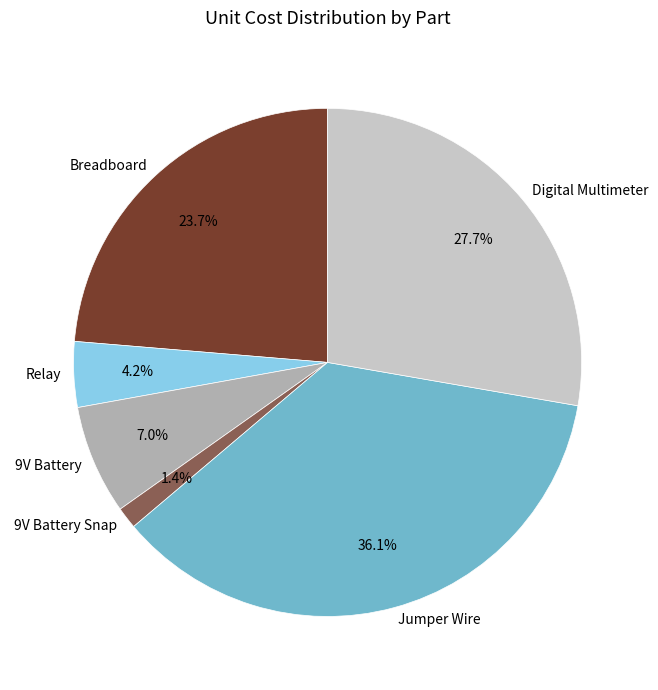

The Jumper Wire slice represents 50% of the pie. True or false?

False